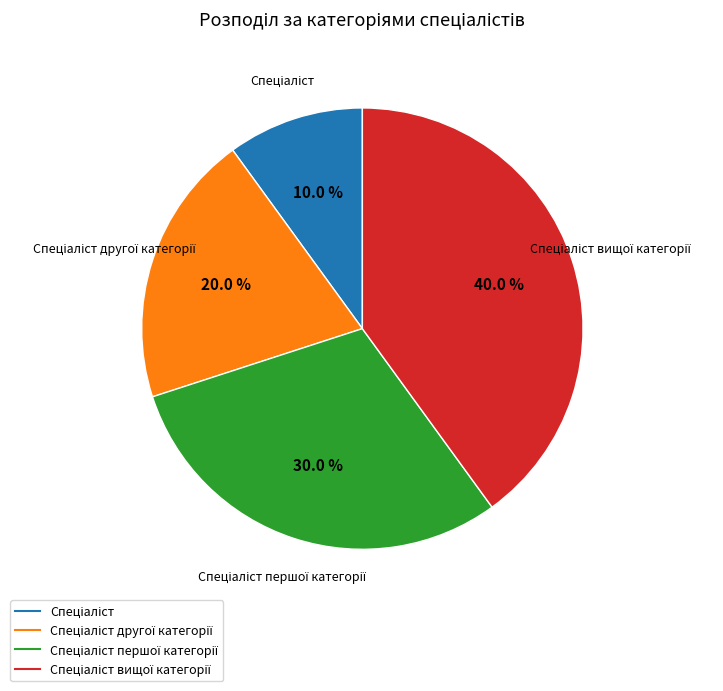

Does any single category account for the majority?

No